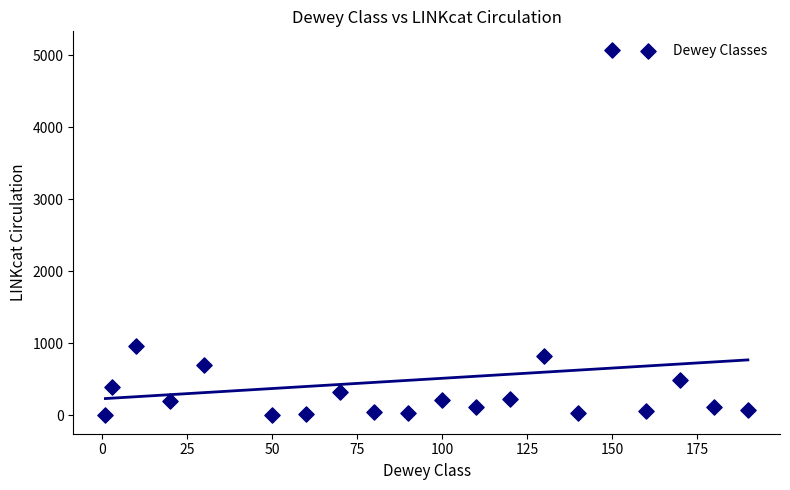

What Y value in the scatter plot is closest to 2539?

965